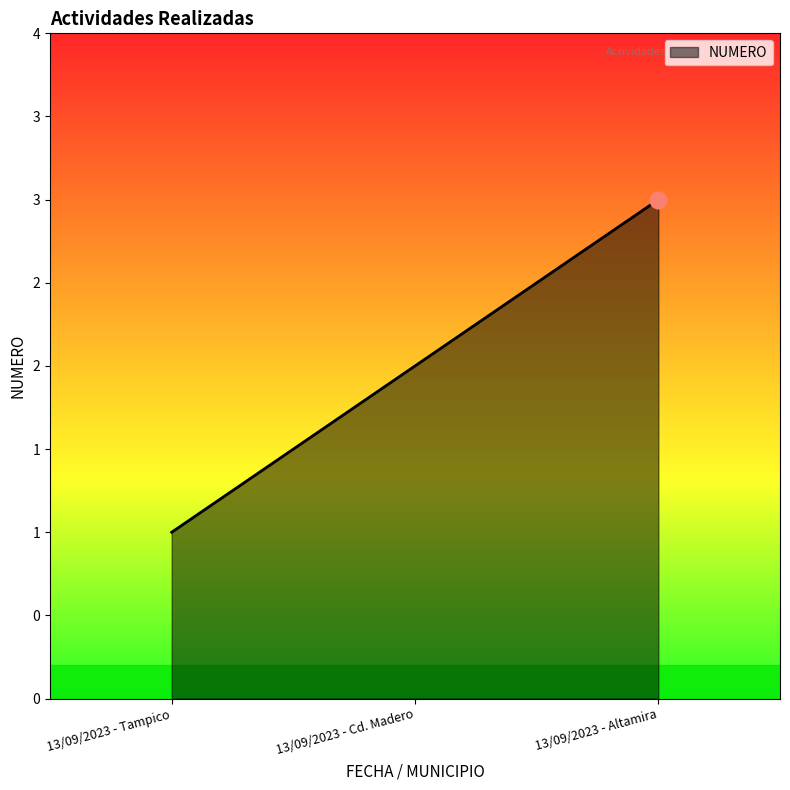

How many data points does each series have?

3